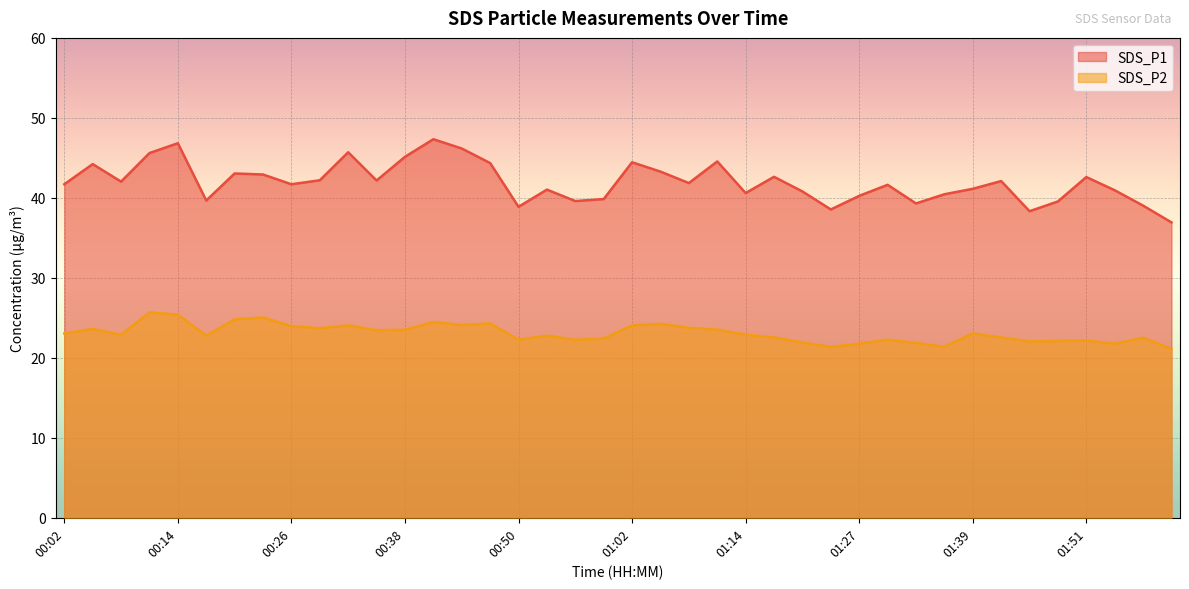

True or false: SDS_P2 and SDS_P1 intersect in this chart.

False